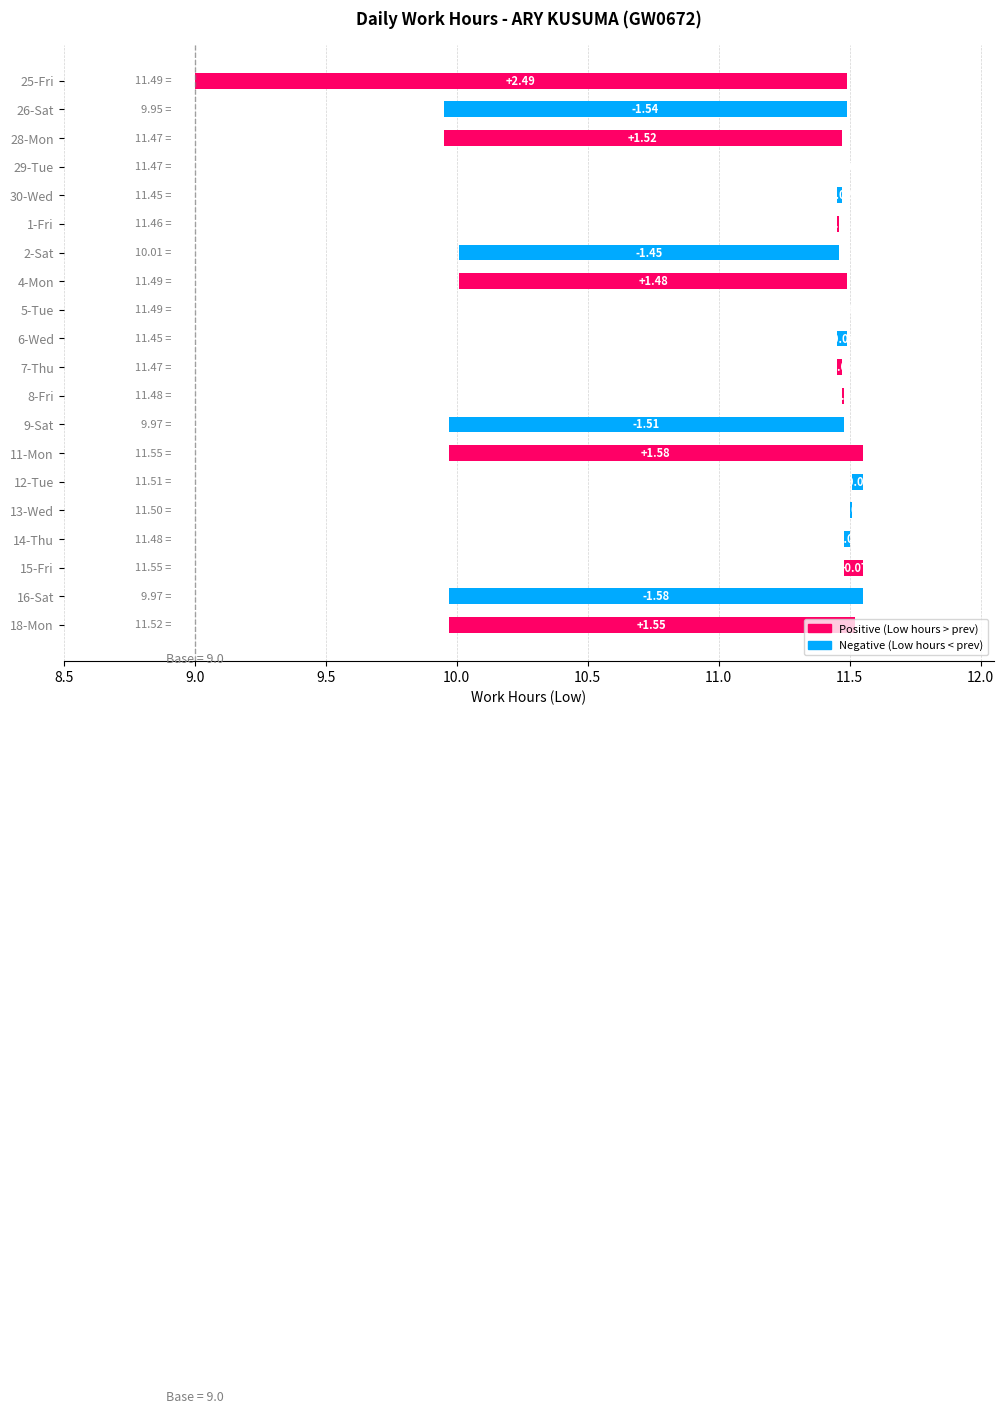

What is the minimum value shown in the chart?

9.9